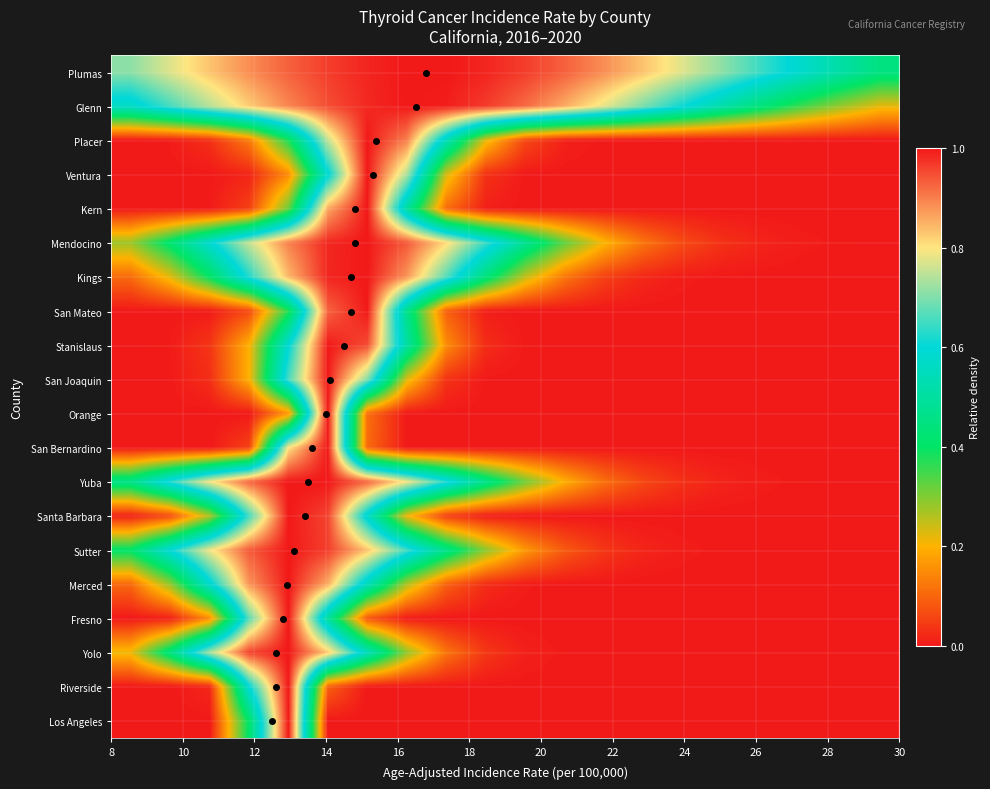

Reading left to right, extract all data points from this chart.

Plumas: 0.7	0.8	0.8	0.9	0.9	1.0	1.0	1.0	1.0	1.0	1.0	0.9	0.9	0.8	0.8	0.7	0.6	0.6	0.5	0.4
Glenn: 0.6	0.7	0.7	0.8	0.9	0.9	1.0	1.0	1.0	1.0	0.9	0.9	0.8	0.7	0.6	0.5	0.4	0.4	0.3	0.2
Placer: 0.0	0.0	0.0	0.1	0.4	0.8	1.0	0.9	0.5	0.2	0.1	0.0	0.0	0.0	0.0	0.0	0.0	0.0	0.0	0.0
Ventura: 0.0	0.0	0.0	0.0	0.1	0.6	1.0	0.7	0.2	0.0	0.0	0.0	0.0	0.0	0.0	0.0	0.0	0.0	0.0	0.0
Kern: 0.0	0.0	0.0	0.1	0.3	0.9	1.0	0.5	0.1	0.0	0.0	0.0	0.0	0.0	0.0	0.0	0.0	0.0	0.0	0.0
Mendocino: 0.3	0.4	0.6	0.8	0.9	1.0	1.0	0.9	0.8	0.6	0.5	0.3	0.2	0.1	0.1	0.0	0.0	0.0	0.0	0.0
Kings: 0.1	0.2	0.4	0.6	0.8	1.0	1.0	0.9	0.7	0.4	0.2	0.1	0.1	0.0	0.0	0.0	0.0	0.0	0.0	0.0
San Mateo: 0.0	0.0	0.0	0.1	0.4	0.9	1.0	0.5	0.1	0.0	0.0	0.0	0.0	0.0	0.0	0.0	0.0	0.0	0.0	0.0
Stanislaus: 0.0	0.0	0.0	0.2	0.6	1.0	0.9	0.5	0.2	0.0	0.0	0.0	0.0	0.0	0.0	0.0	0.0	0.0	0.0	0.0
San Joaquin: 0.0	0.0	0.0	0.2	0.7	1.0	0.7	0.2	0.0	0.0	0.0	0.0	0.0	0.0	0.0	0.0	0.0	0.0	0.0	0.0
Orange: 0.0	0.0	0.0	0.0	0.2	1.0	0.1	0.0	0.0	0.0	0.0	0.0	0.0	0.0	0.0	0.0	0.0	0.0	0.0	0.0
San Bernardino: 0.0	0.0	0.0	0.1	0.8	1.0	0.1	0.0	0.0	0.0	0.0	0.0	0.0	0.0	0.0	0.0	0.0	0.0	0.0	0.0
Yuba: 0.5	0.6	0.8	0.9	1.0	1.0	0.9	0.8	0.6	0.5	0.3	0.2	0.1	0.1	0.0	0.0	0.0	0.0	0.0	0.0
Santa Barbara: 0.0	0.1	0.3	0.7	1.0	1.0	0.6	0.2	0.0	0.0	0.0	0.0	0.0	0.0	0.0	0.0	0.0	0.0	0.0	0.0
Sutter: 0.4	0.6	0.8	0.9	1.0	1.0	0.8	0.7	0.5	0.3	0.2	0.1	0.0	0.0	0.0	0.0	0.0	0.0	0.0	0.0
Merced: 0.1	0.3	0.6	0.9	1.0	0.9	0.5	0.3	0.1	0.0	0.0	0.0	0.0	0.0	0.0	0.0	0.0	0.0	0.0	0.0
Fresno: 0.0	0.0	0.2	0.7	1.0	0.5	0.1	0.0	0.0	0.0	0.0	0.0	0.0	0.0	0.0	0.0	0.0	0.0	0.0	0.0
Yolo: 0.2	0.4	0.7	1.0	1.0	0.8	0.5	0.3	0.1	0.0	0.0	0.0	0.0	0.0	0.0	0.0	0.0	0.0	0.0	0.0
Riverside: 0.0	0.0	0.0	0.6	1.0	0.1	0.0	0.0	0.0	0.0	0.0	0.0	0.0	0.0	0.0	0.0	0.0	0.0	0.0	0.0
Los Angeles: 0.0	0.0	0.0	0.4	1.0	0.0	0.0	0.0	0.0	0.0	0.0	0.0	0.0	0.0	0.0	0.0	0.0	0.0	0.0	0.0